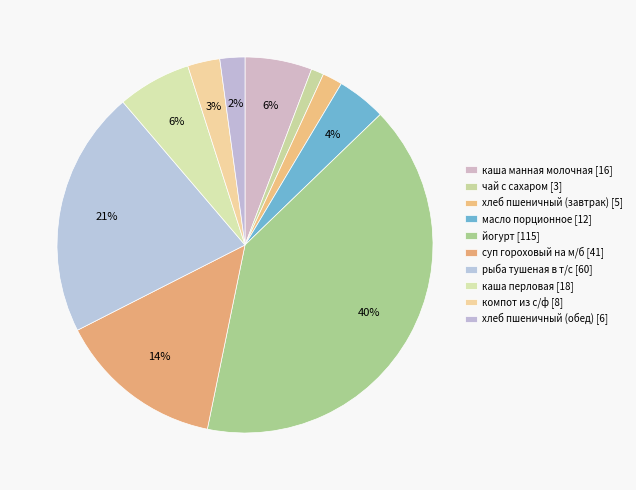

To the nearest percent, what is the difference between the компот из с/ф and хлеб пшеничный (обед) slice percentages?

1%